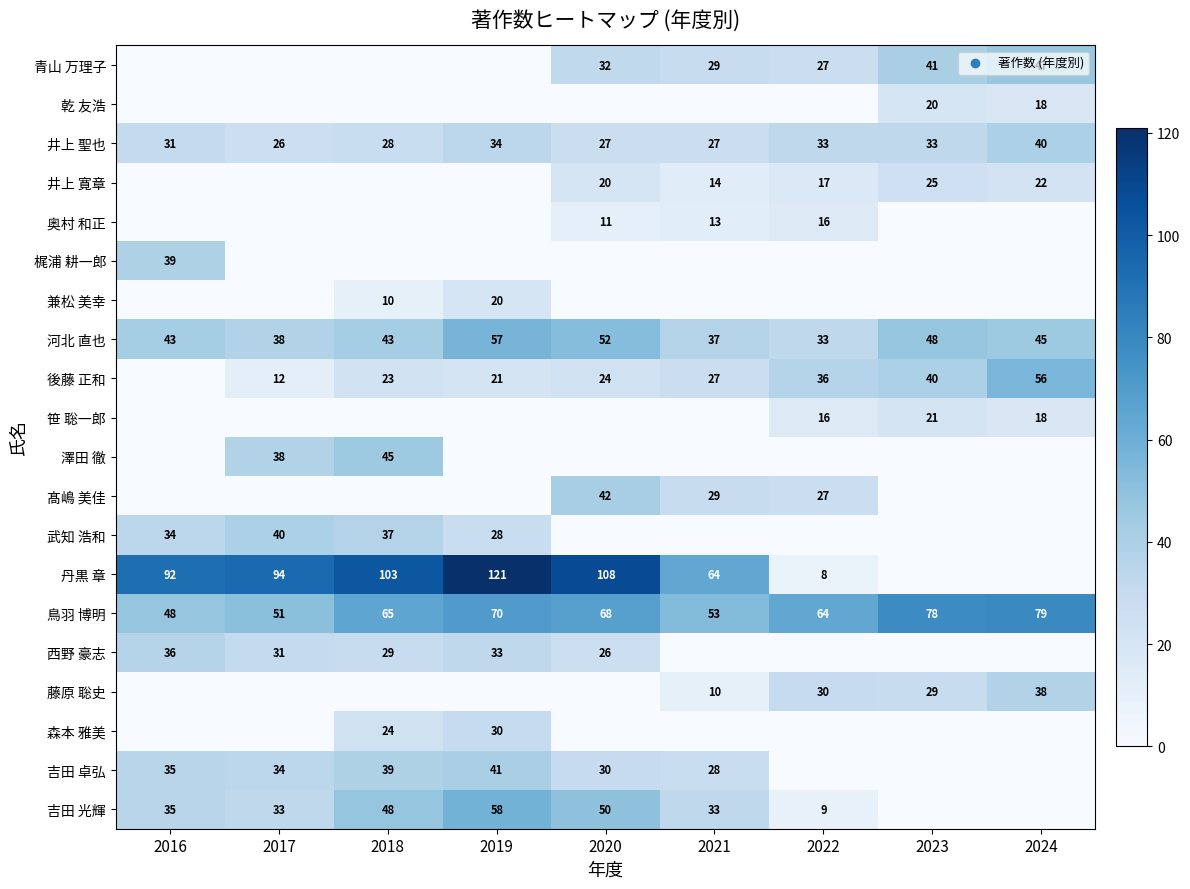

True or false: 森本 雅美 has a value of 24 at 2018.

True